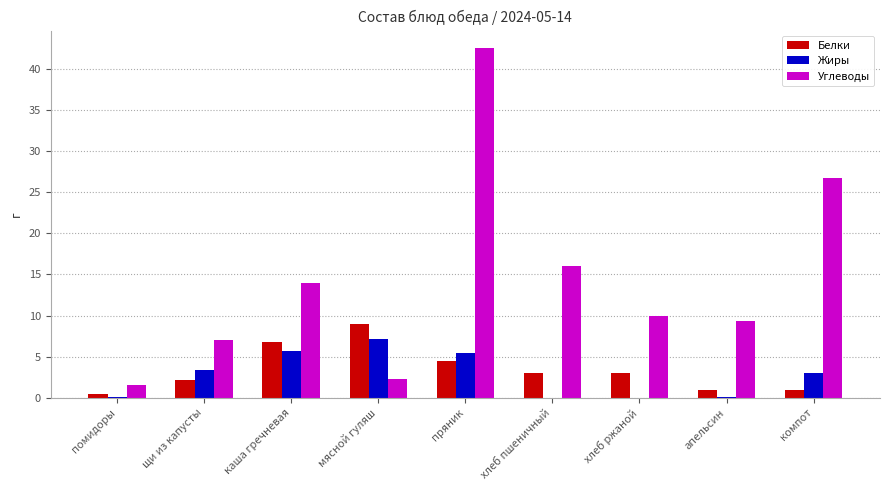

What is the maximum value shown in the chart?

42.5